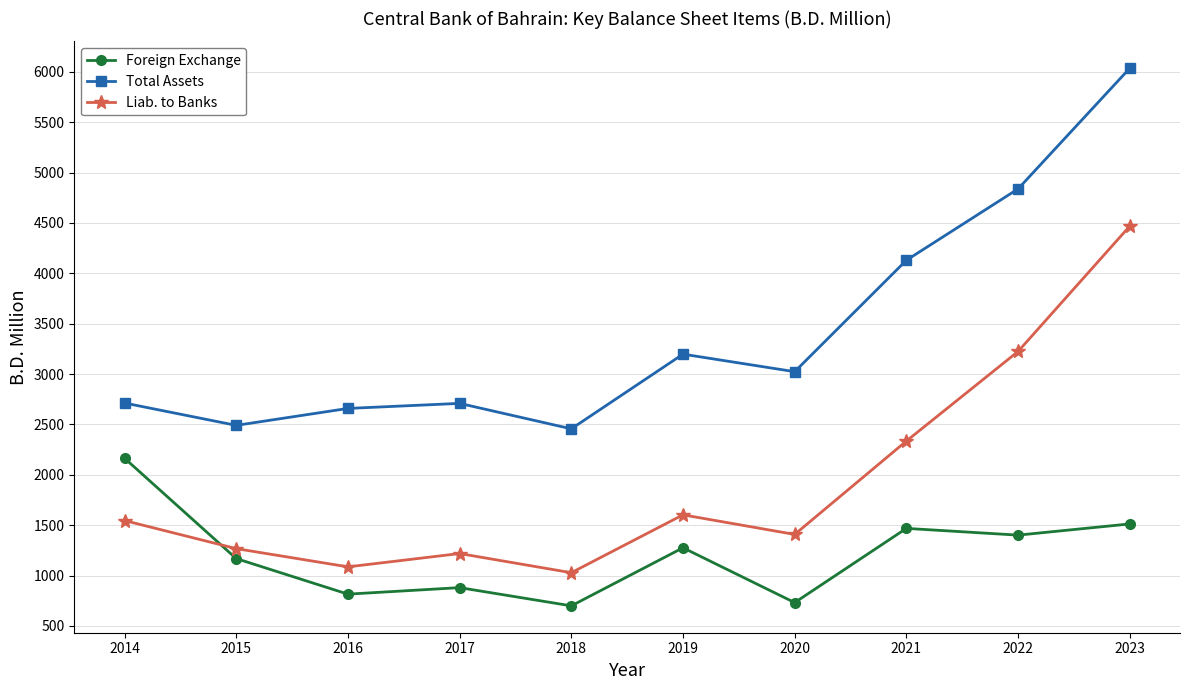

What is the maximum value for Total Assets?

6035.5